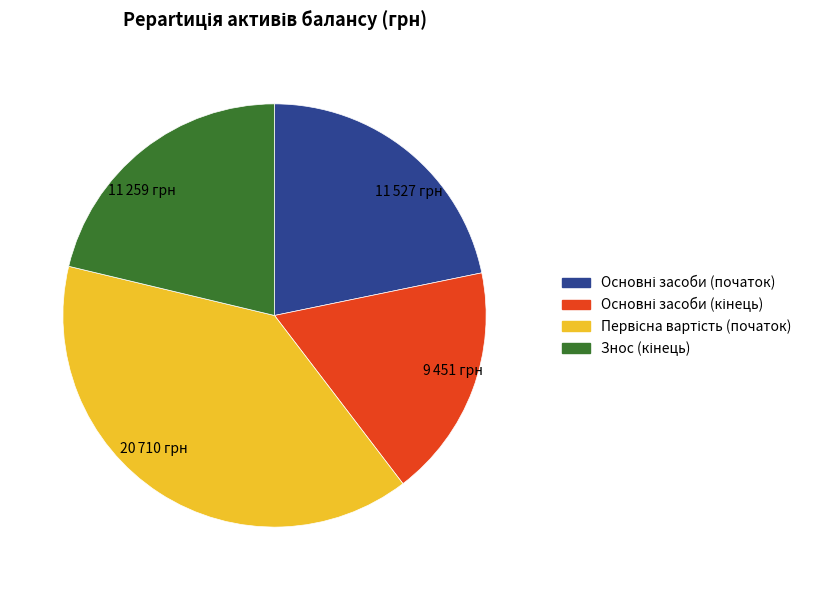

Is there a majority slice in this chart?

No